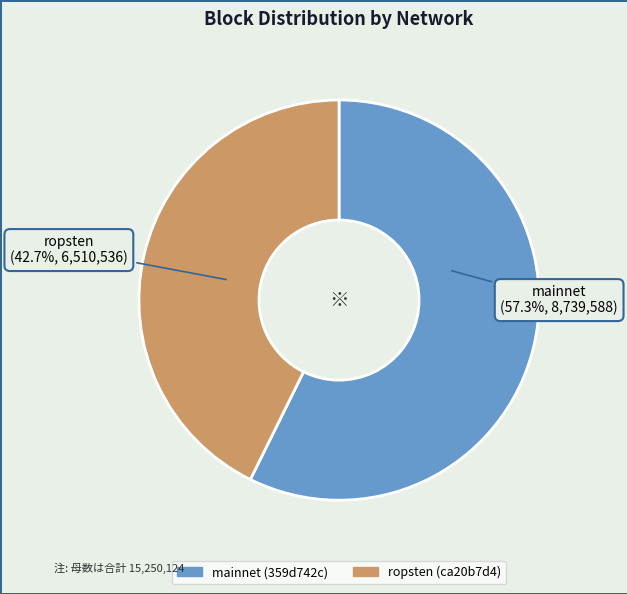

To the nearest percent, what is the combined percentage of ropsten (ca20b7d4) and mainnet (359d742c)?

100%